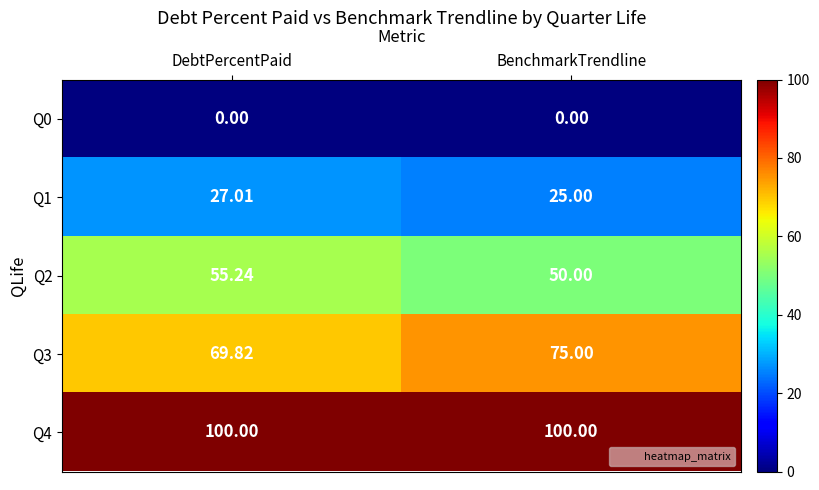

At which category is the sum across all series the highest?

DebtPercentPaid